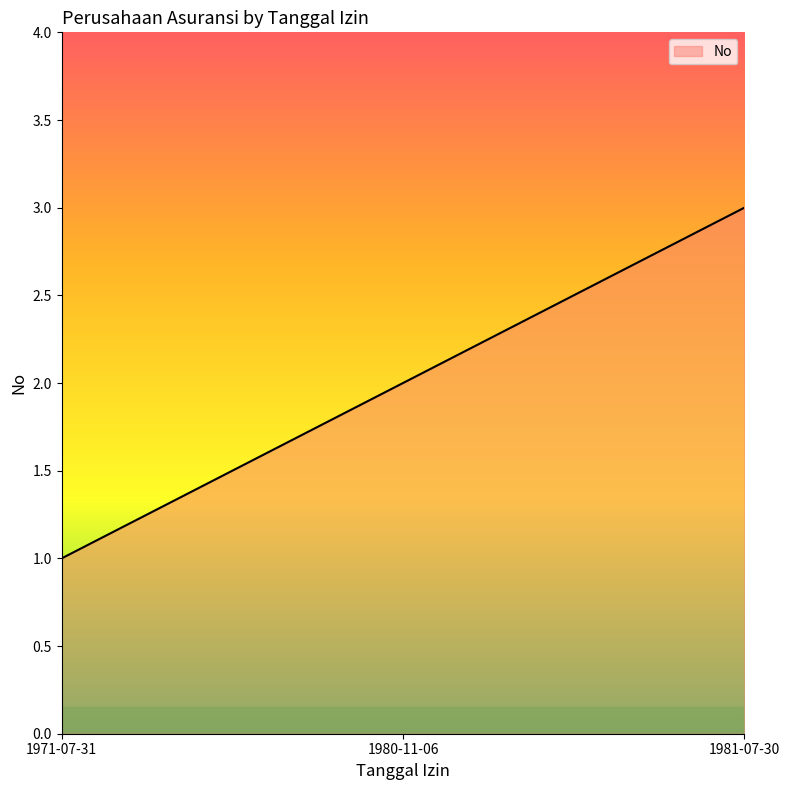

Reading left to right, what are all the values shown in this chart?

1971-07-31=1	1980-11-06=2	1981-07-30=3